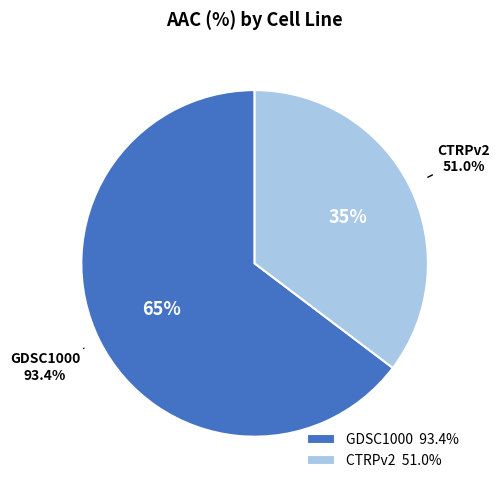

Which has a higher value, GDSC1000 or CTRPv2?

GDSC1000